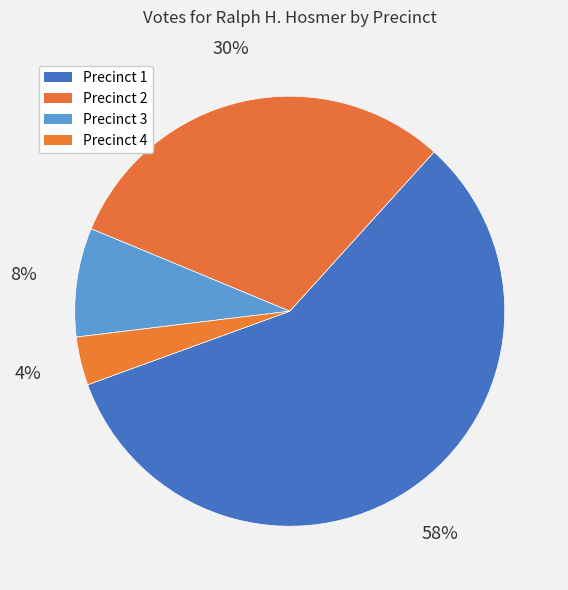

What is the majority slice?

Precinct 1